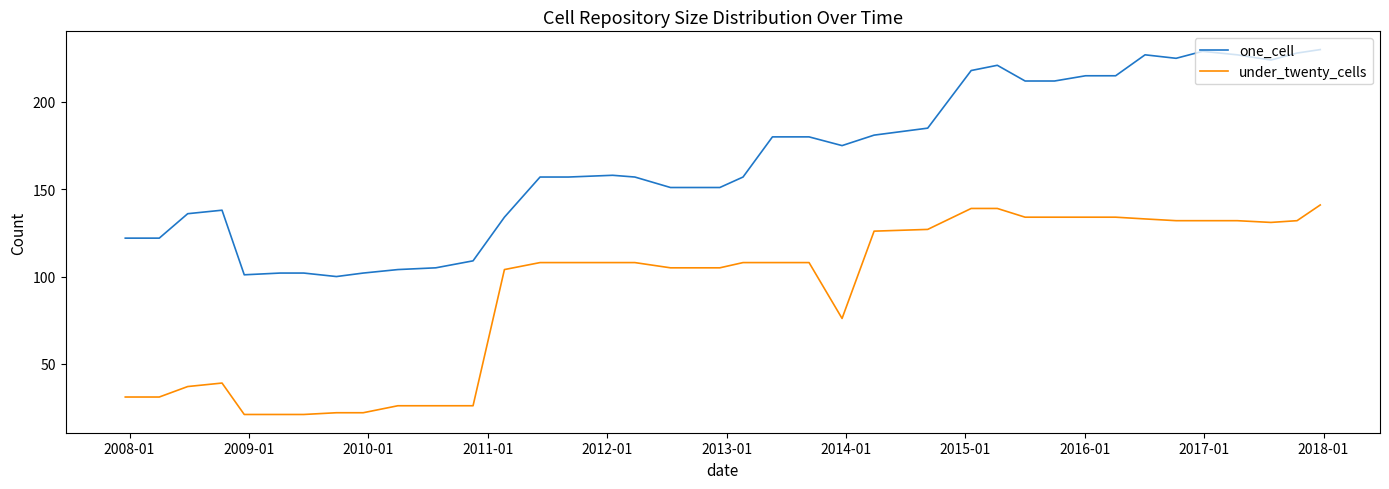

What is the difference between the maximum and minimum values in the one_cell series?

130